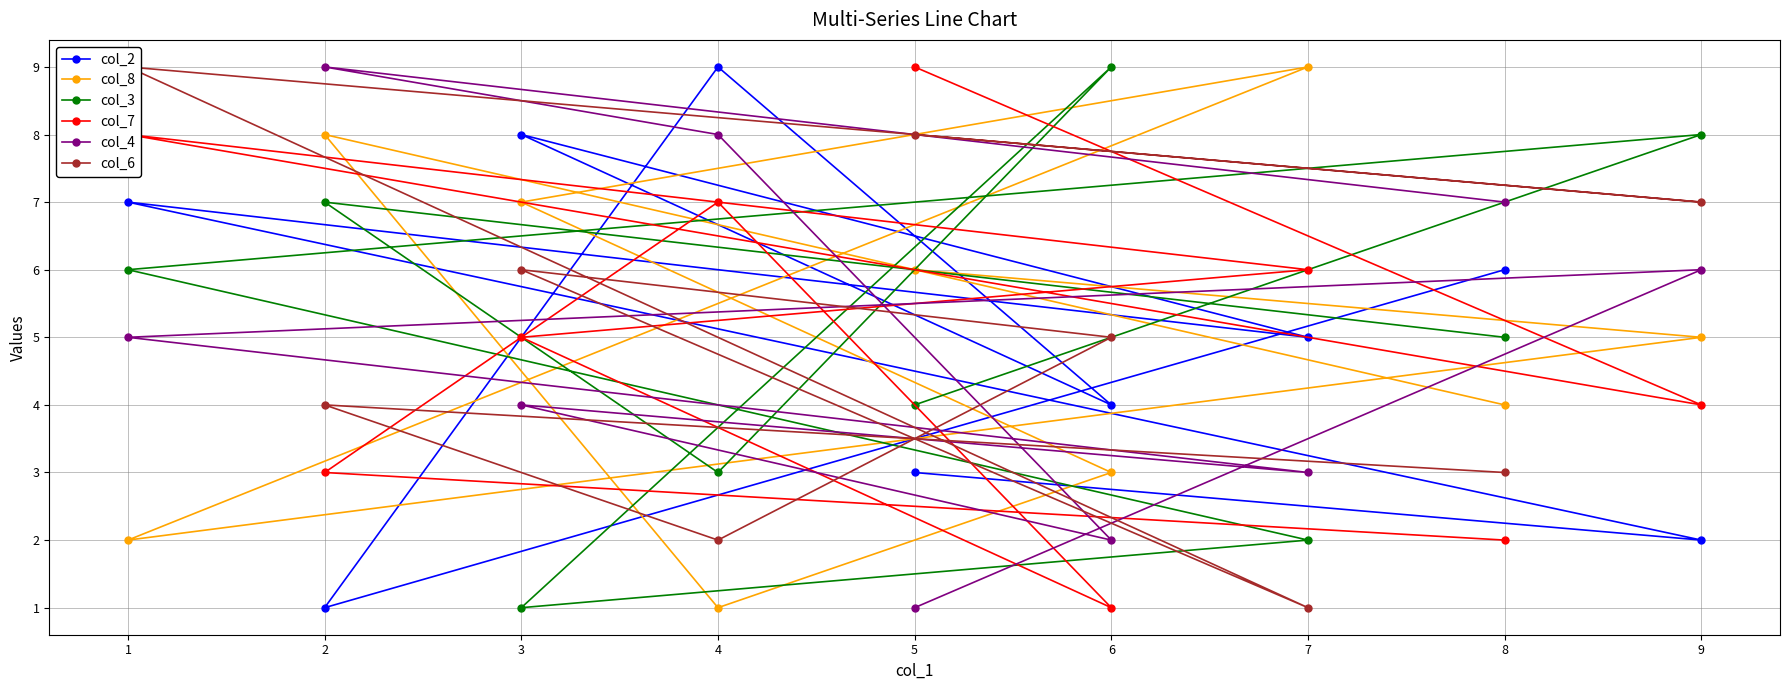

Reading left to right, list all the values displayed in this chart.

col_2: 3	2	7	5	8	4	9	1	6
col_8: 6	5	2	9	7	3	1	8	4
col_3: 4	8	6	2	1	9	3	7	5
col_7: 9	4	8	6	5	1	7	3	2
col_4: 1	6	5	3	4	2	8	9	7
col_6: 8	7	9	1	6	5	2	4	3